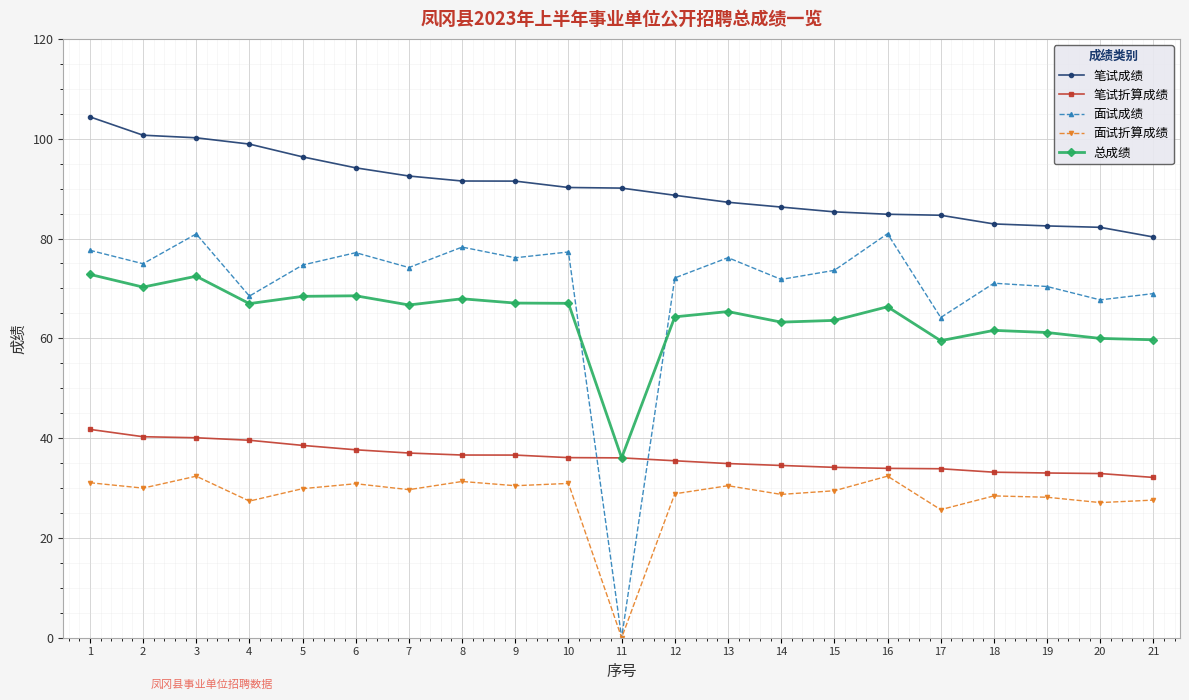

What is the total value across all series at 5?

307.9